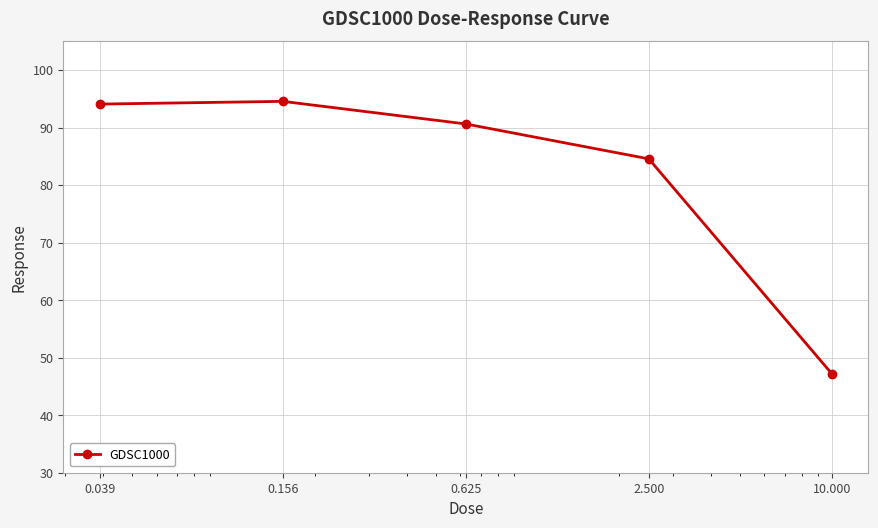

True or false: there are more than 2 points higher than both neighbors.

False